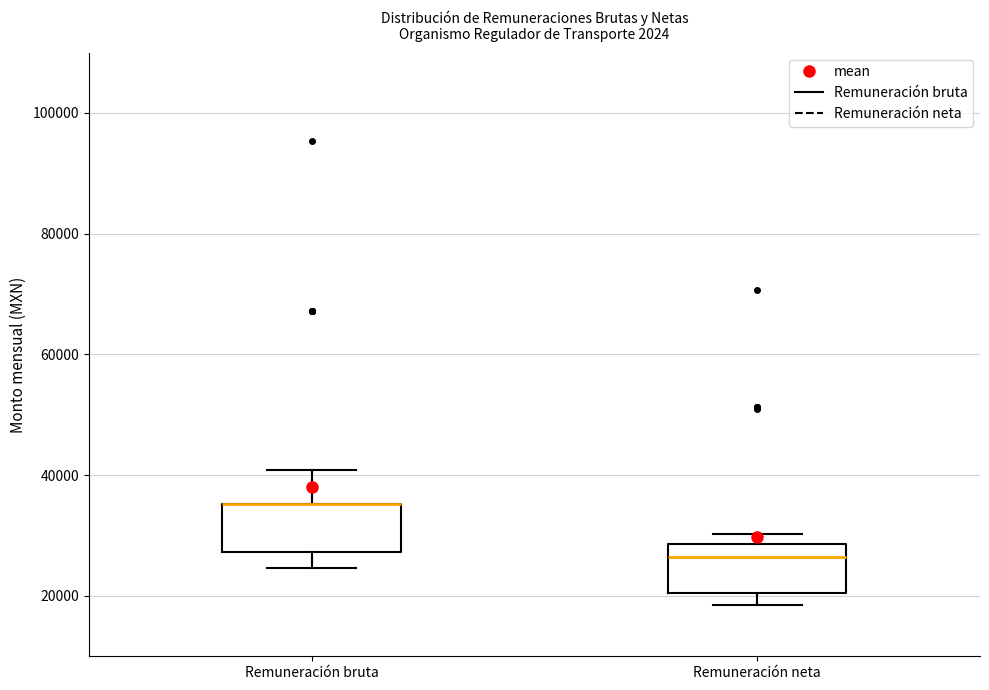

Where does the median line of the box for Remuneración neta sit on the y-axis? The values are not printed on the chart, so give them approximately, as read against the axis.

26000